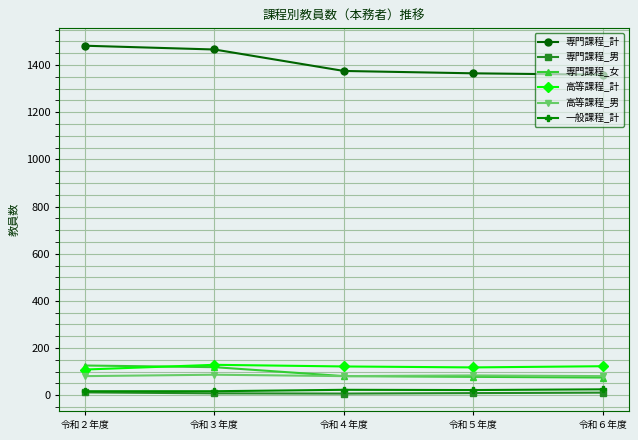

True or false: 専門課程_計 and 専門課程_男 intersect in this chart.

False